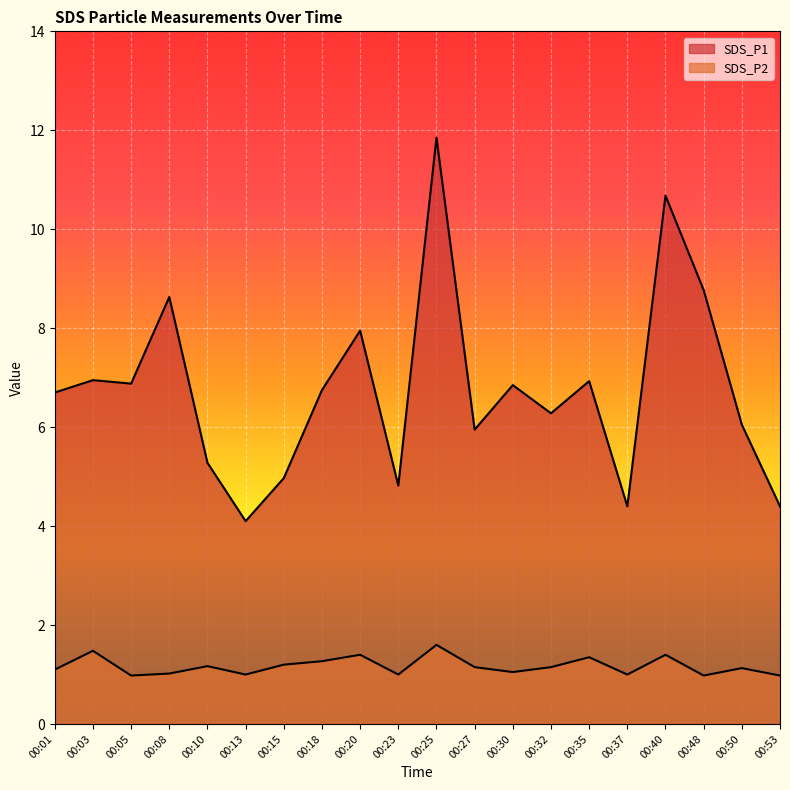

What is the average value of the SDS_P2 series?

1.2